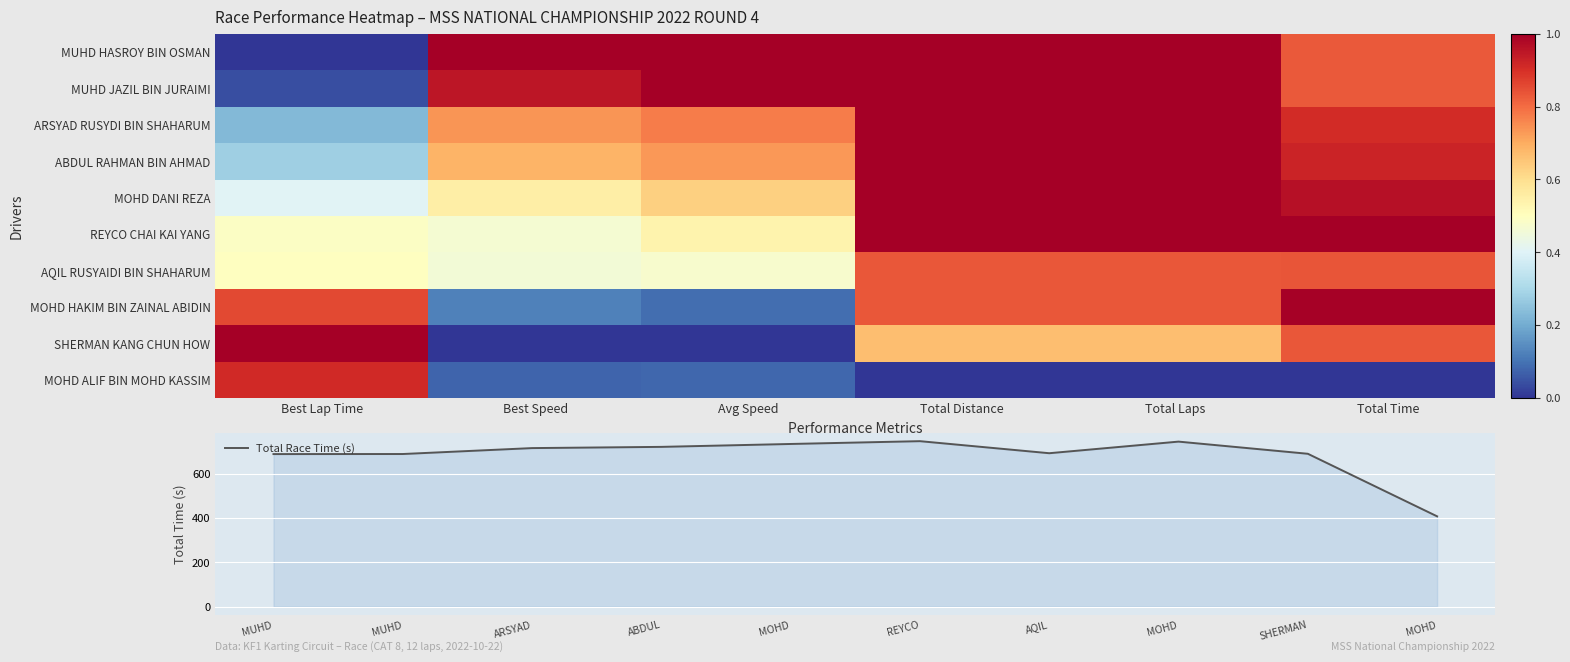

What is the sum of all MUHD HASROY BIN OSMAN values?

890.6